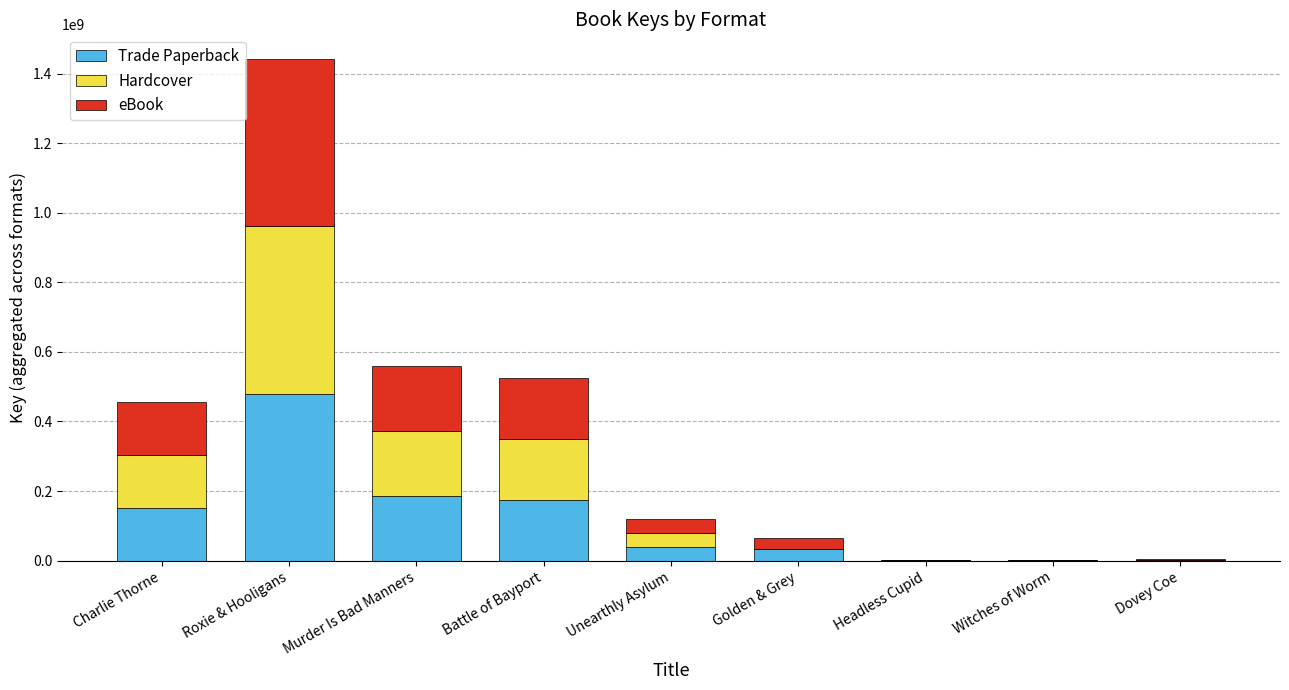

At which label does Trade Paperback reach its peak?

Roxie & Hooligans